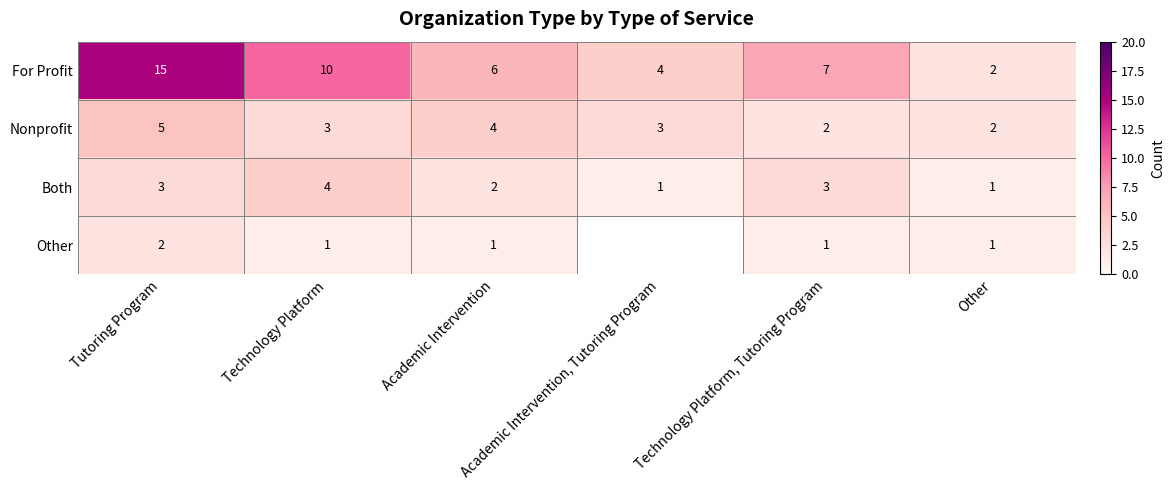

Count the Nonprofit values in the range 2 to 4.

5